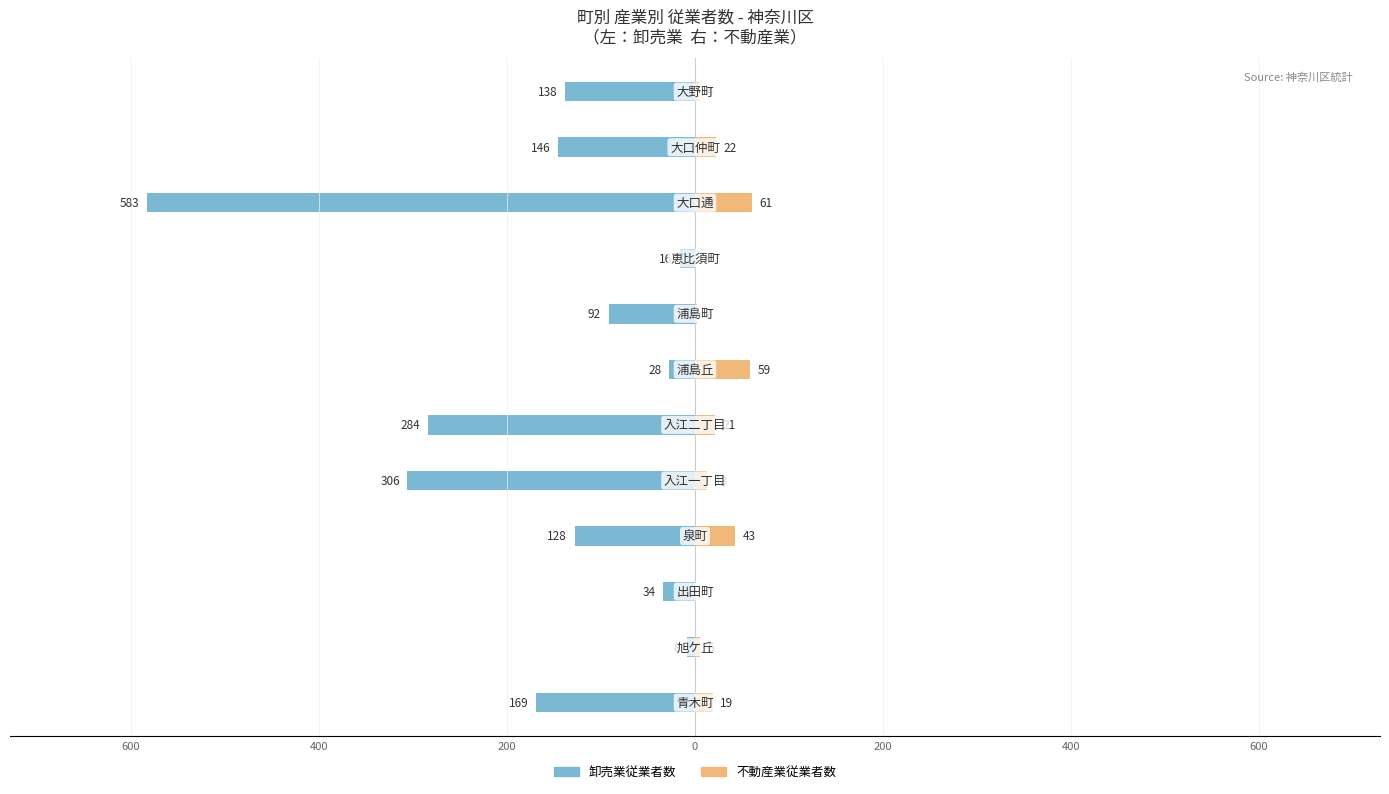

Reading left to right, extract all data points from this chart.

卸売業従業者数: -169	-8	-34	-128	-306	-284	-28	-92	-16	-583	-146	-138
不動産業従業者数: 19	5	0	43	13	21	59	2	0	61	22	4